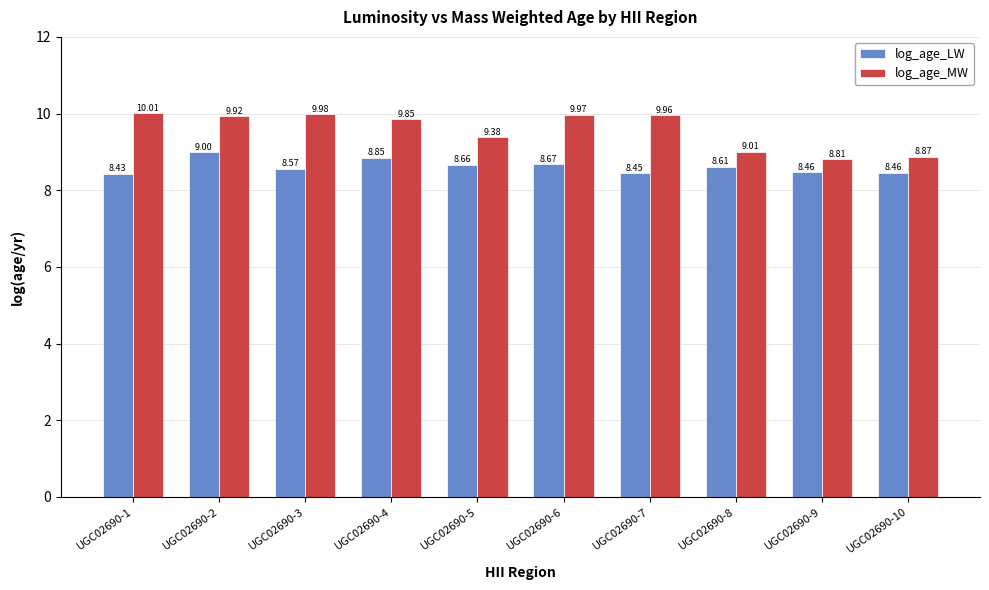

Is the value of log_age_LW at UGC02690-4 greater than the value of log_age_MW at UGC02690-5?

No